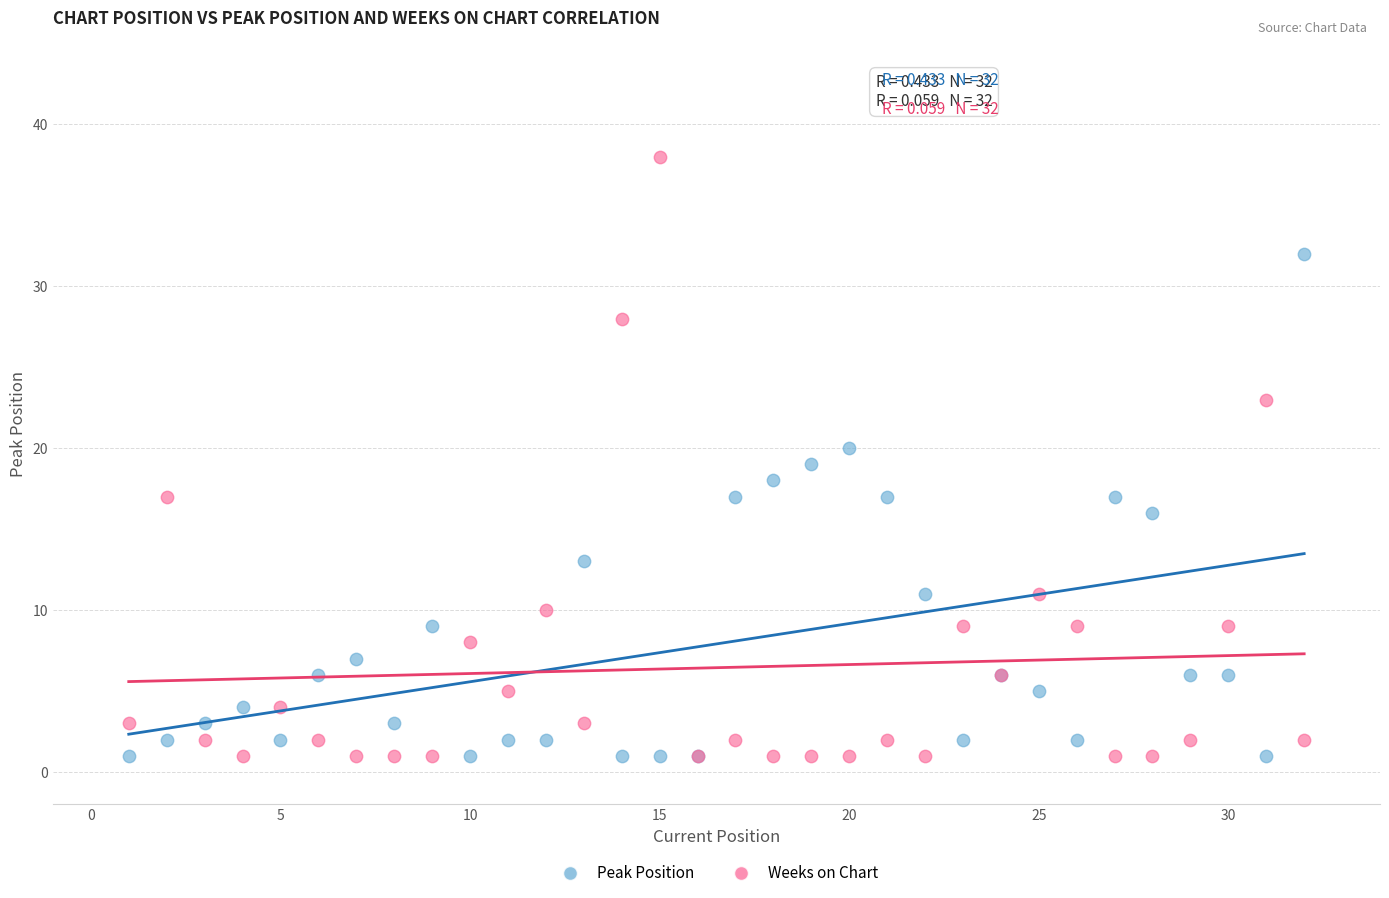

Which series has the widest spread of Y values?

Weeks on Chart